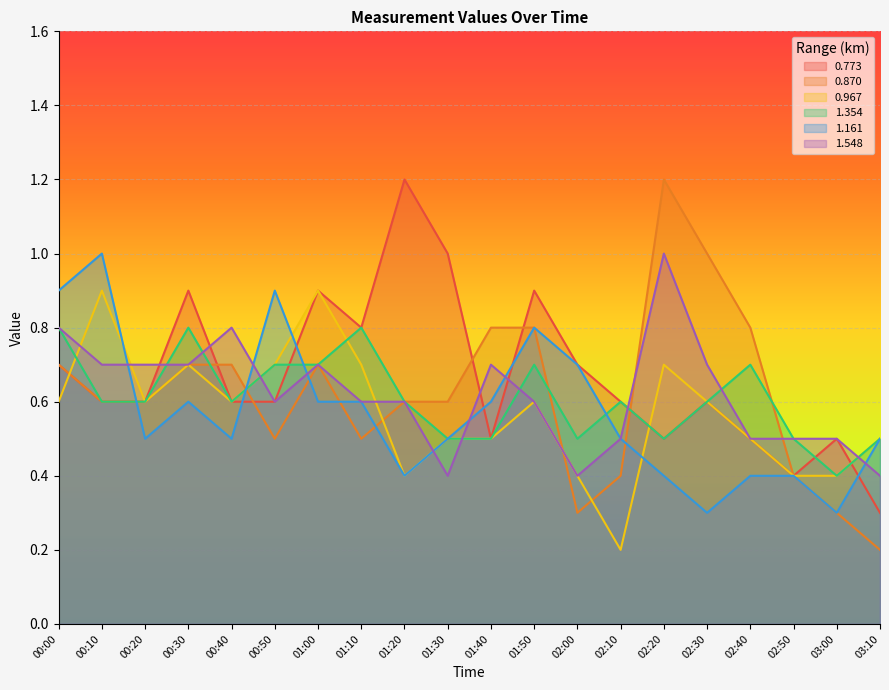

The value of 1.354 at 02:50 is 0.5. True or false?

True